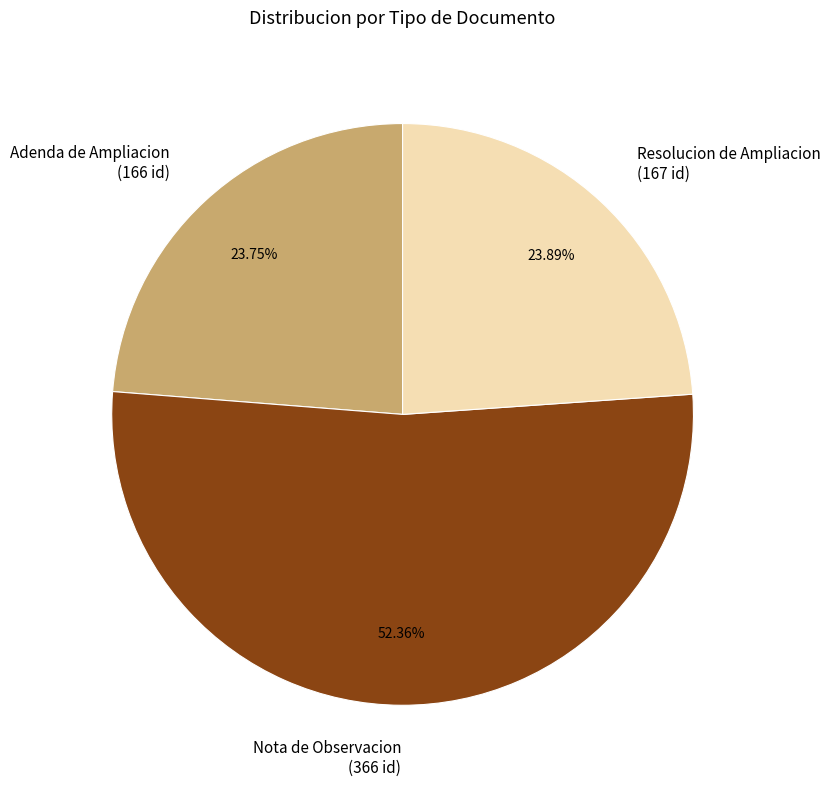

To the nearest percent, what is the combined percentage of Nota de Observacion and Resolucion de Ampliacion?

76%